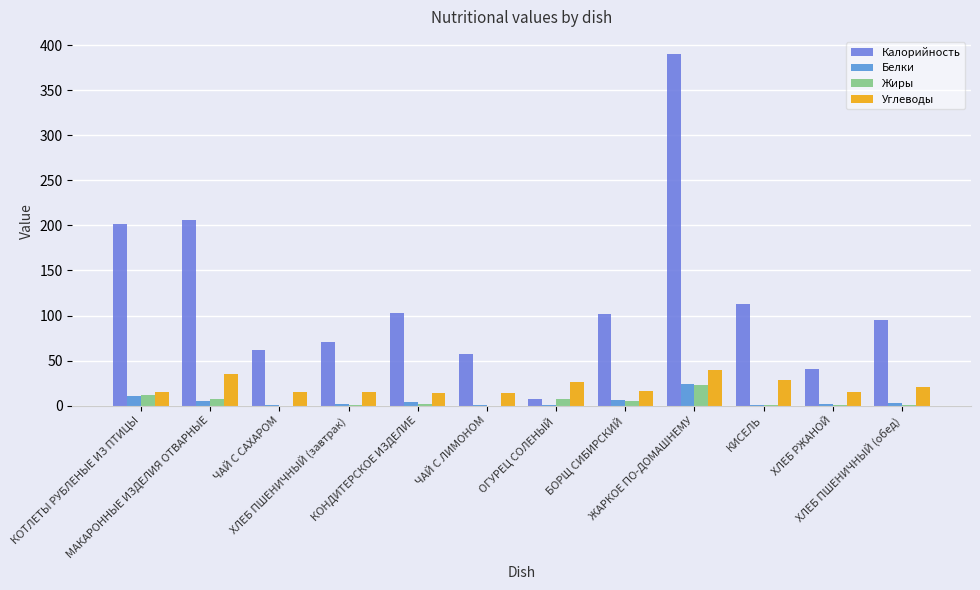

Rank the series by their maximum value, from highest to lowest.

Калорийность, Углеводы, Белки, Жиры